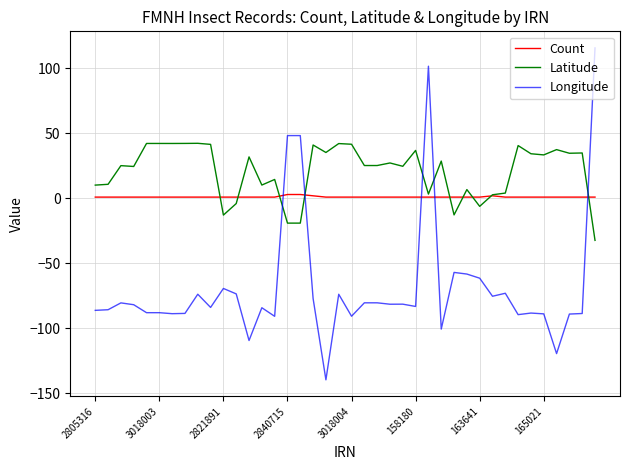

After their last crossing, which series has the higher values: Longitude or Latitude?

Longitude